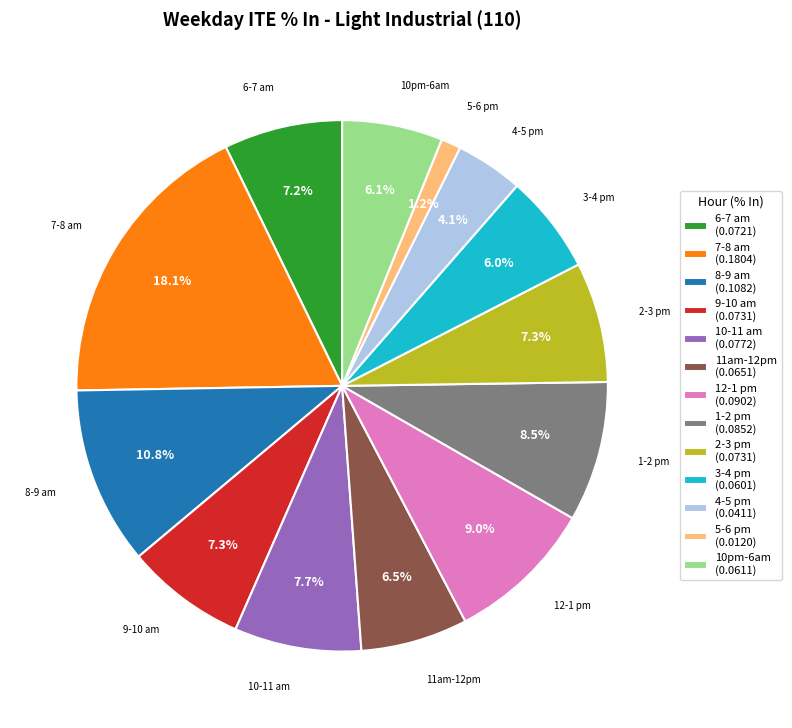

What percentage do 10-11 am and 4-5 pm together represent?

11.8%